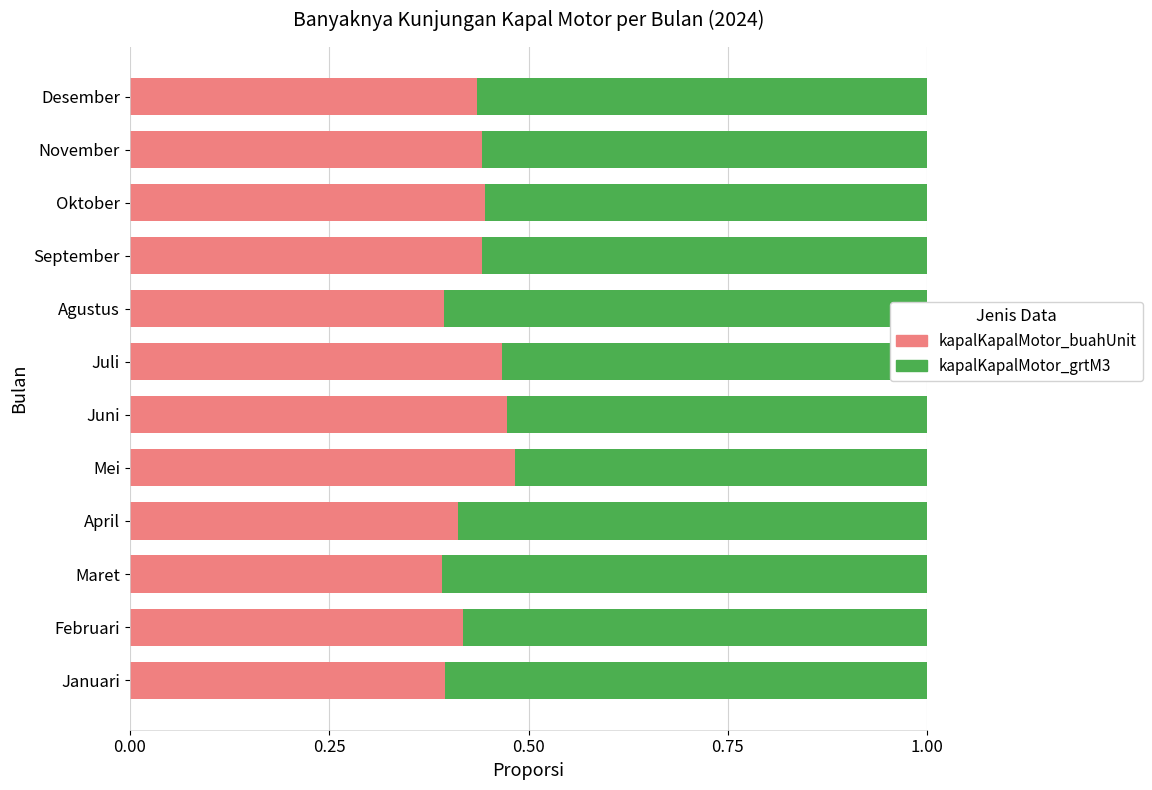

The value of kapalKapalMotor_buahUnit at Februari is 0.4. True or false?

True